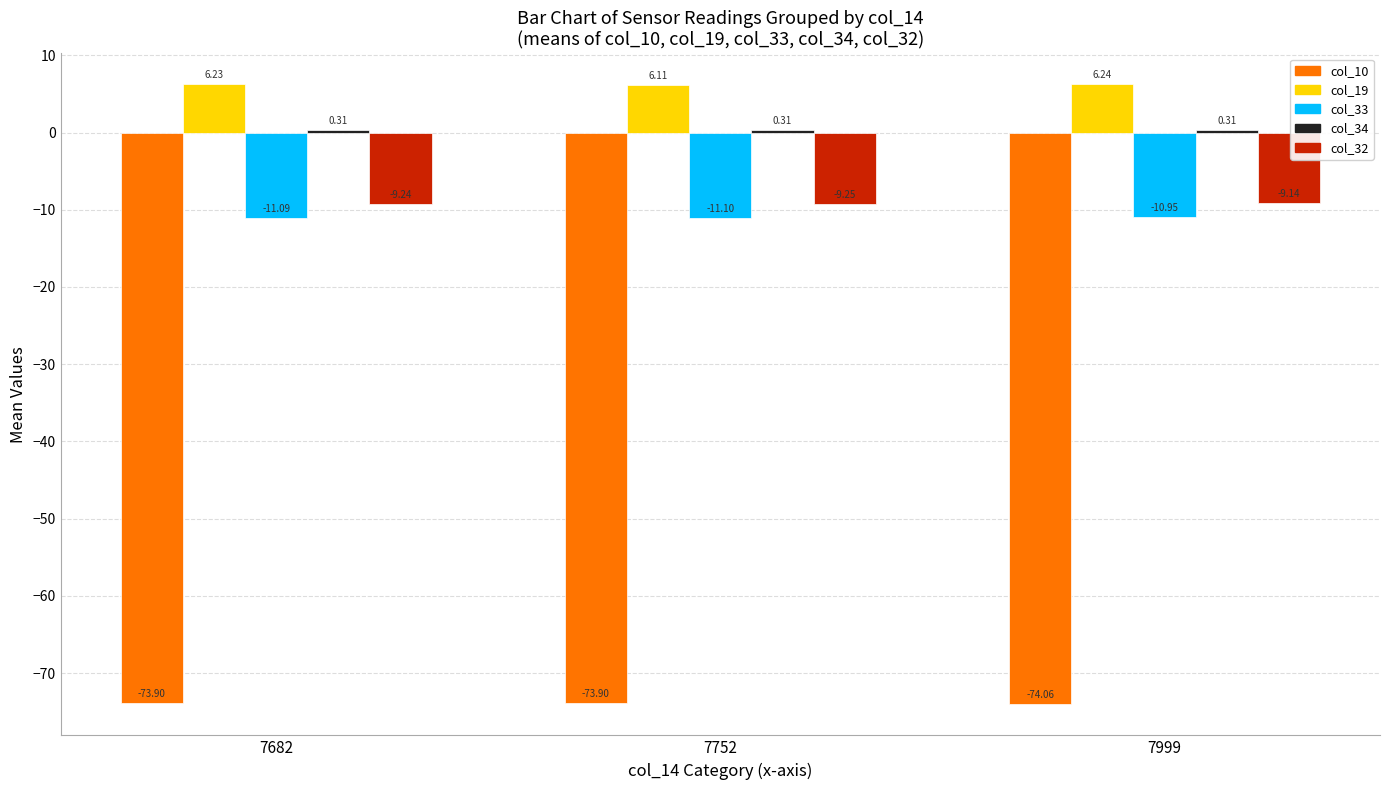

What is the average value of the col_33 series?

-11.0